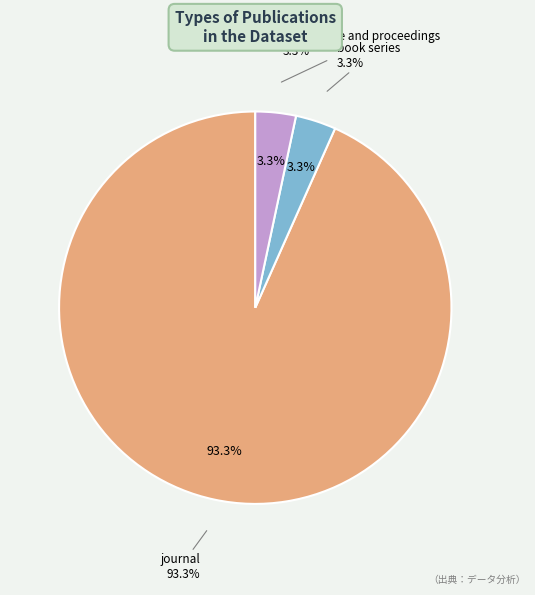

Approximately how many times larger is the value at journal compared to book series?

28.0